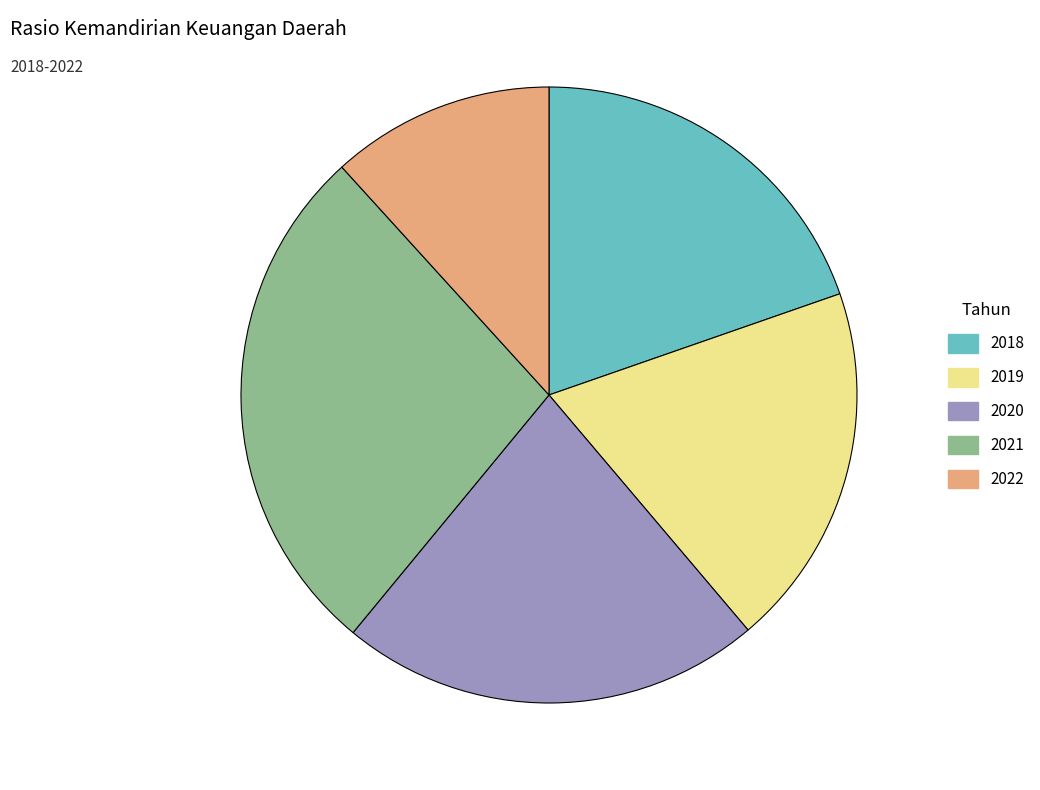

How many segments does this pie chart have?

5